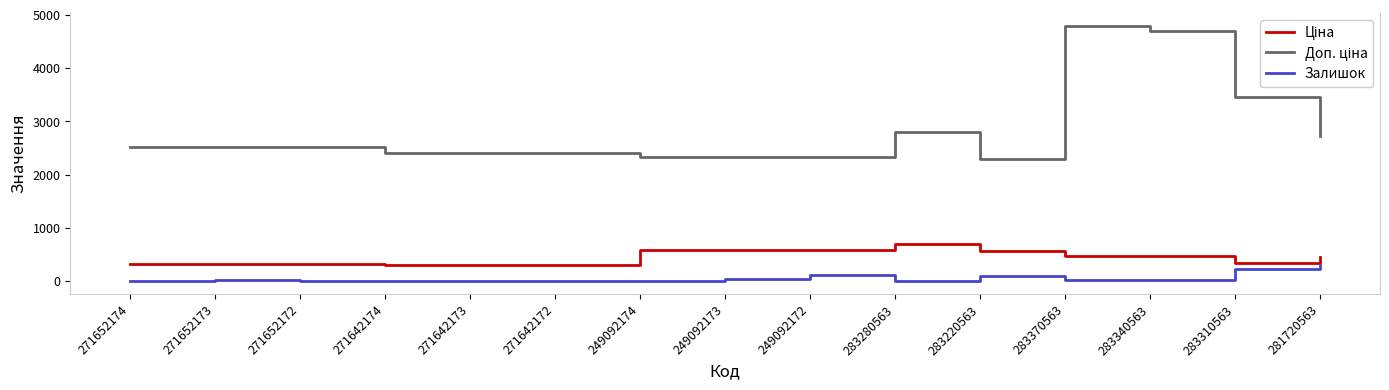

What is the difference between the second highest and second lowest values in the Залишок series?

233.0